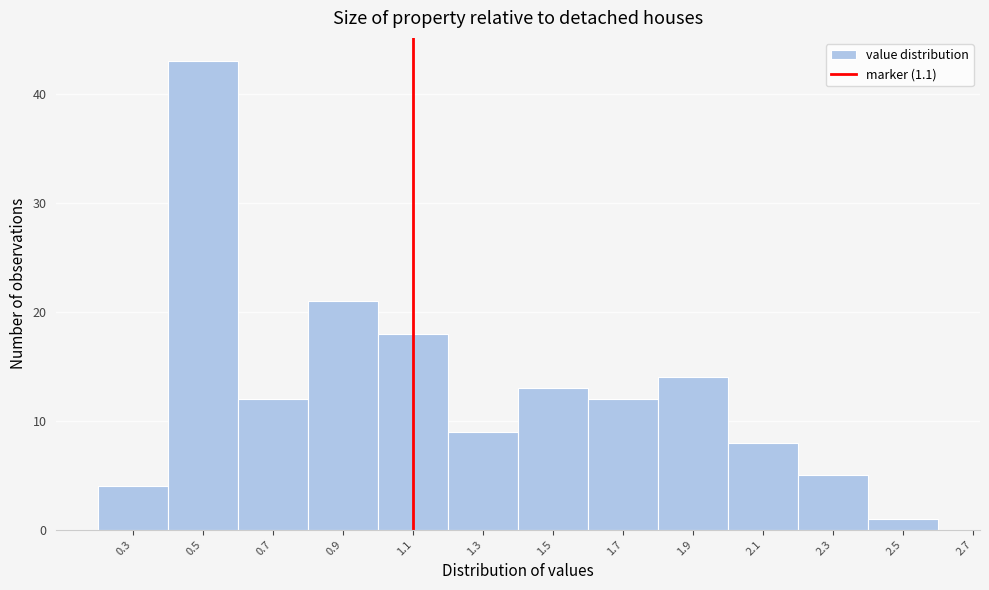

Reading left to right, transcribe this chart: for each bar, give the range it covers on the x-axis and its height. The values are not printed on the chart, so give them approximately, as read against the axis.

0.2 to 0.4: 4
0.4 to 0.6: 43
0.6 to 0.8: 12
0.8 to 1.0: 21
1.0 to 1.2: 18
1.2 to 1.4: 9
1.4 to 1.6: 13
1.6 to 1.8: 12
1.8 to 2.0: 14
2.0 to 2.2: 8
2.2 to 2.4: 5
2.4 to 2.6: 1